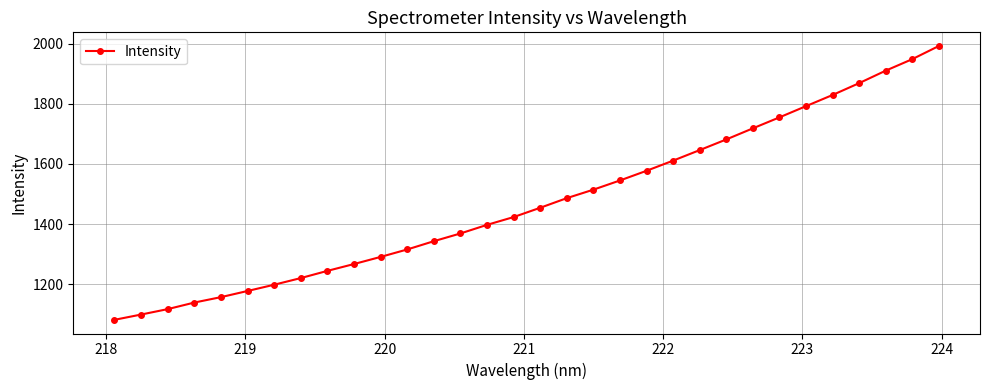

Count the number of values greater than 1454.

16